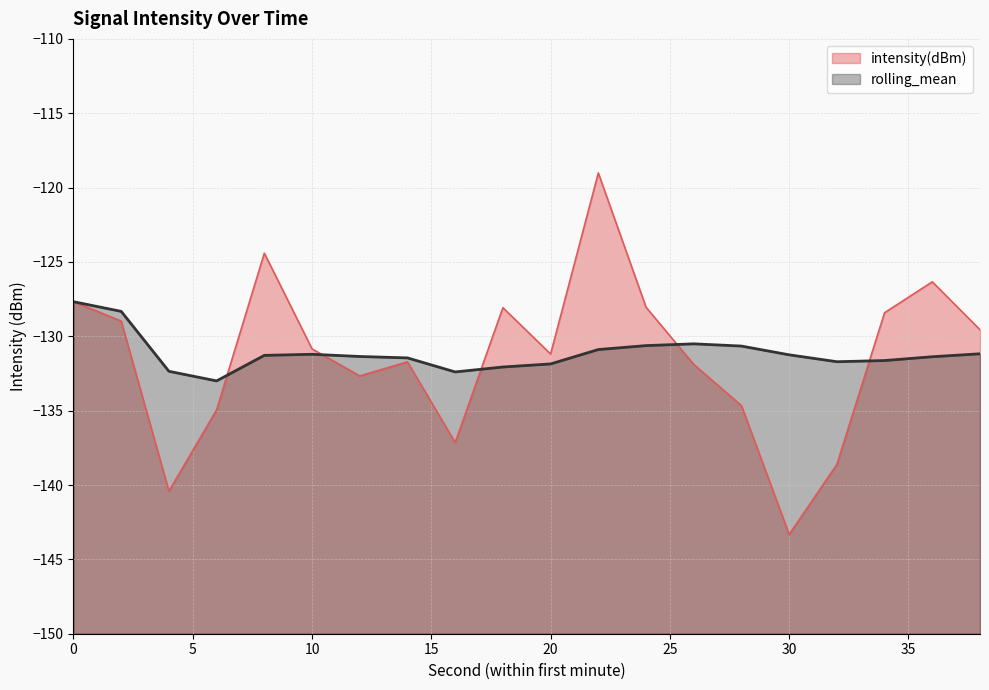

At 28, list the series in order from largest to smallest.

rolling_mean, intensity(dBm)